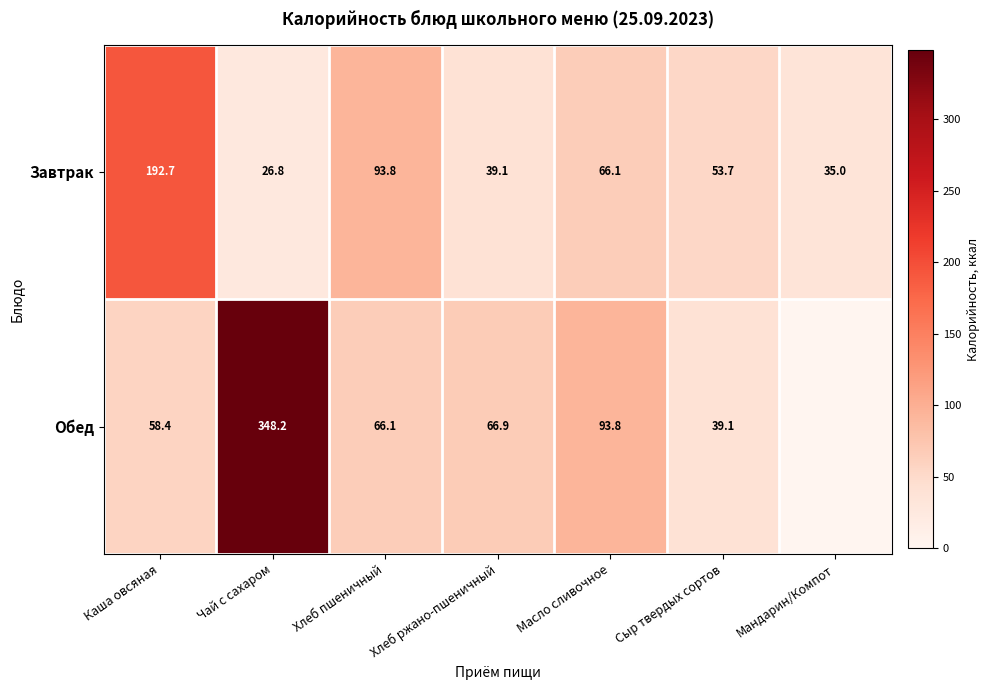

How many series are shown in this chart?

2